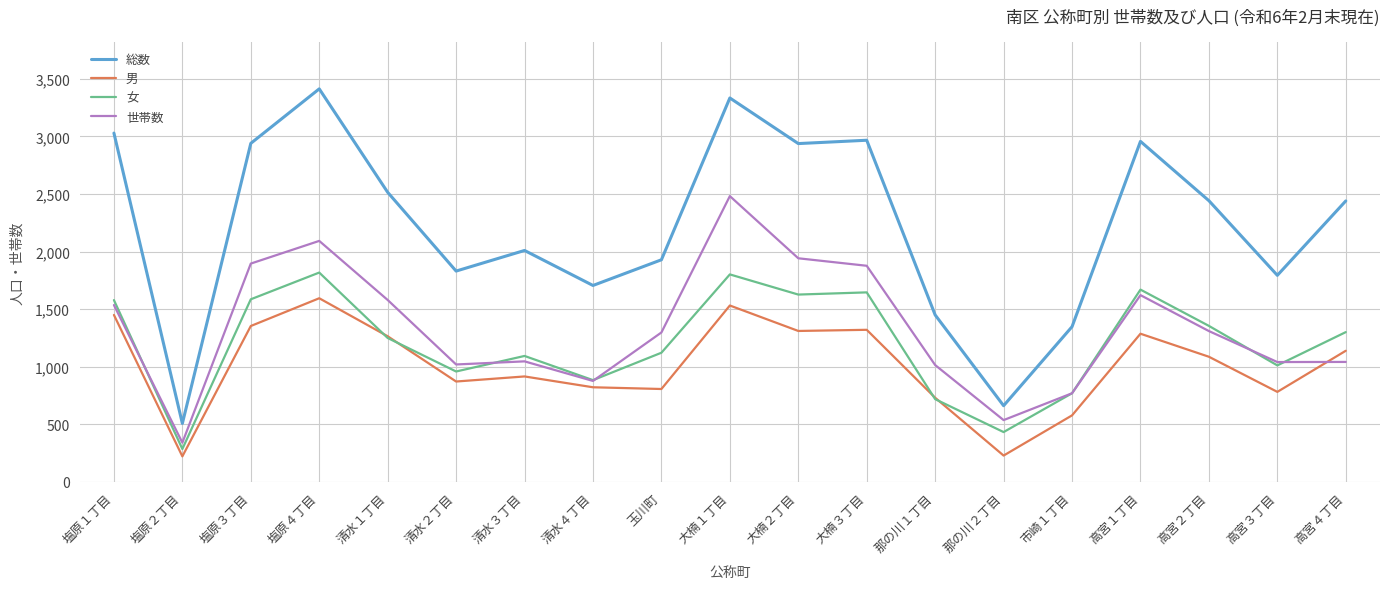

Is the value of 男 at 高宮４丁目 greater than the value of 総数 at 大楠３丁目?

No